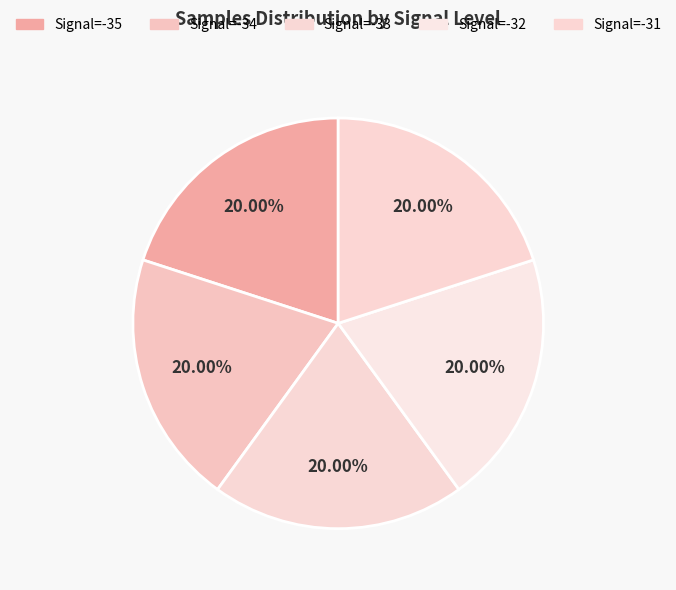

Which category has the biggest portion of the pie?

Signal=-34